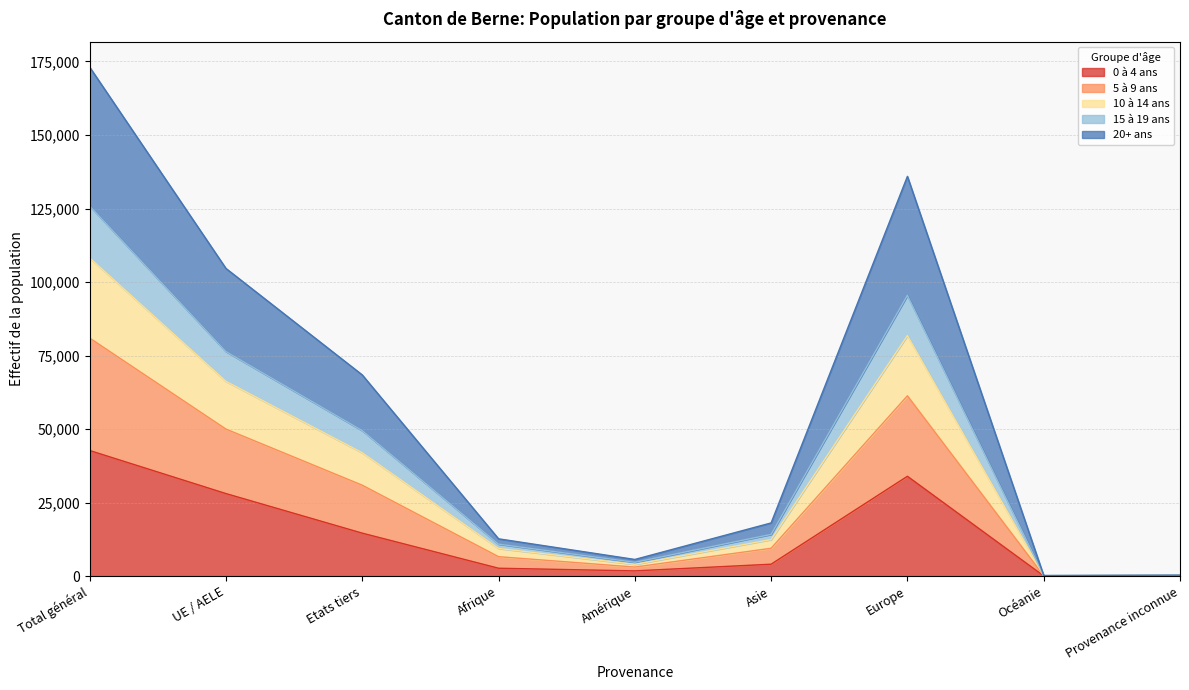

Where does the 20+ ans series first go above 9496?

Total général